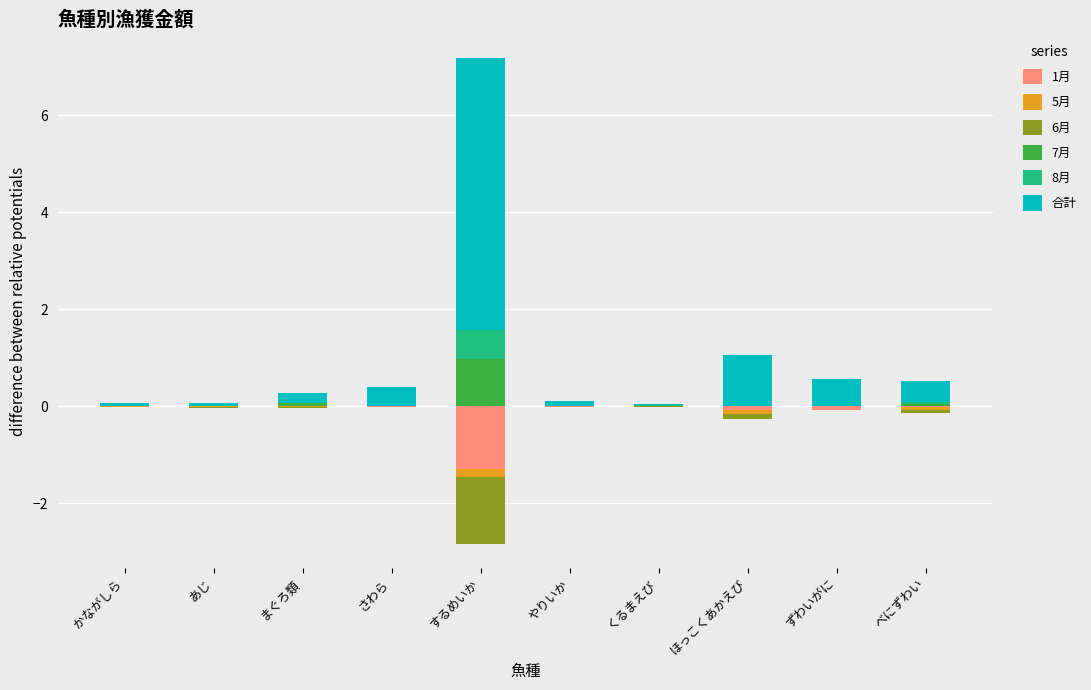

Which series changed the most between するめいか and くるまえび?

合計